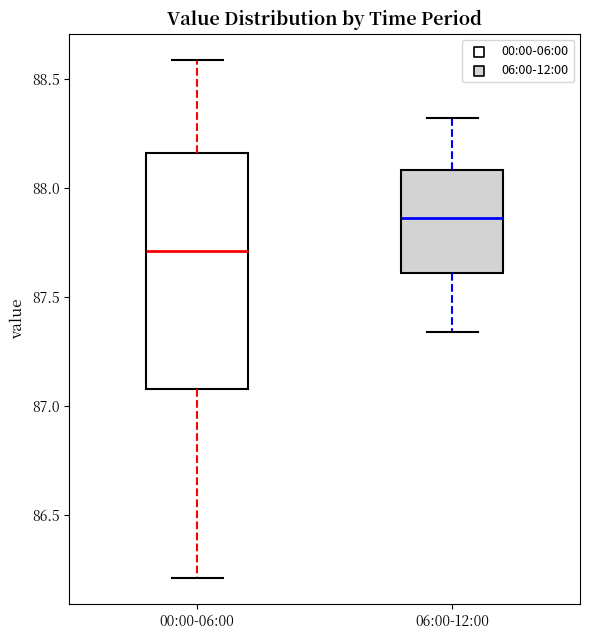

Comparing the boxes themselves (not the whiskers), which one is the tallest?

00:00-06:00